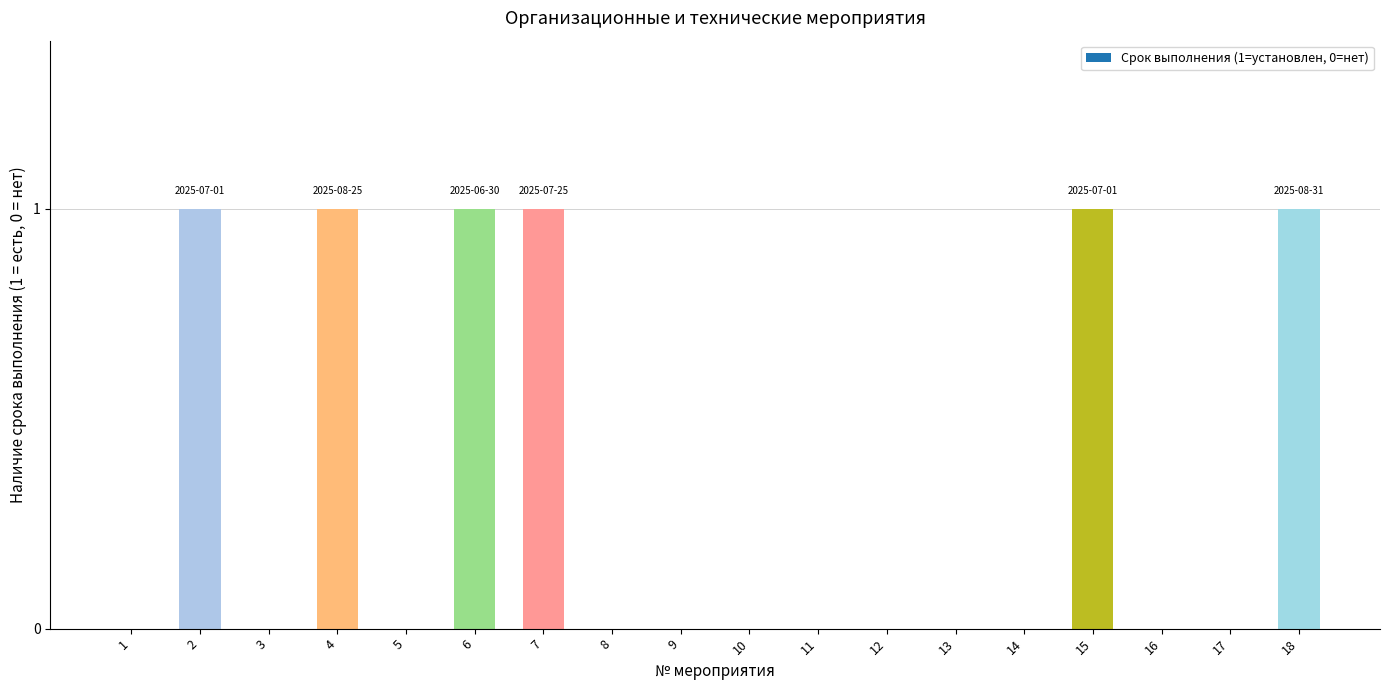

Reading left to right, transcribe all the data shown in this chart.

0	1	0	1	0	1	1	0	0	0	0	0	0	0	1	0	0	1